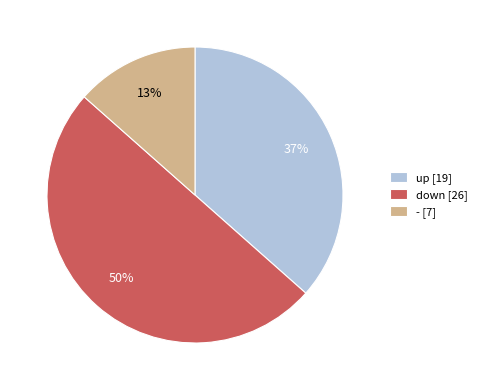

To the nearest percent, what is the average slice percentage?

33%